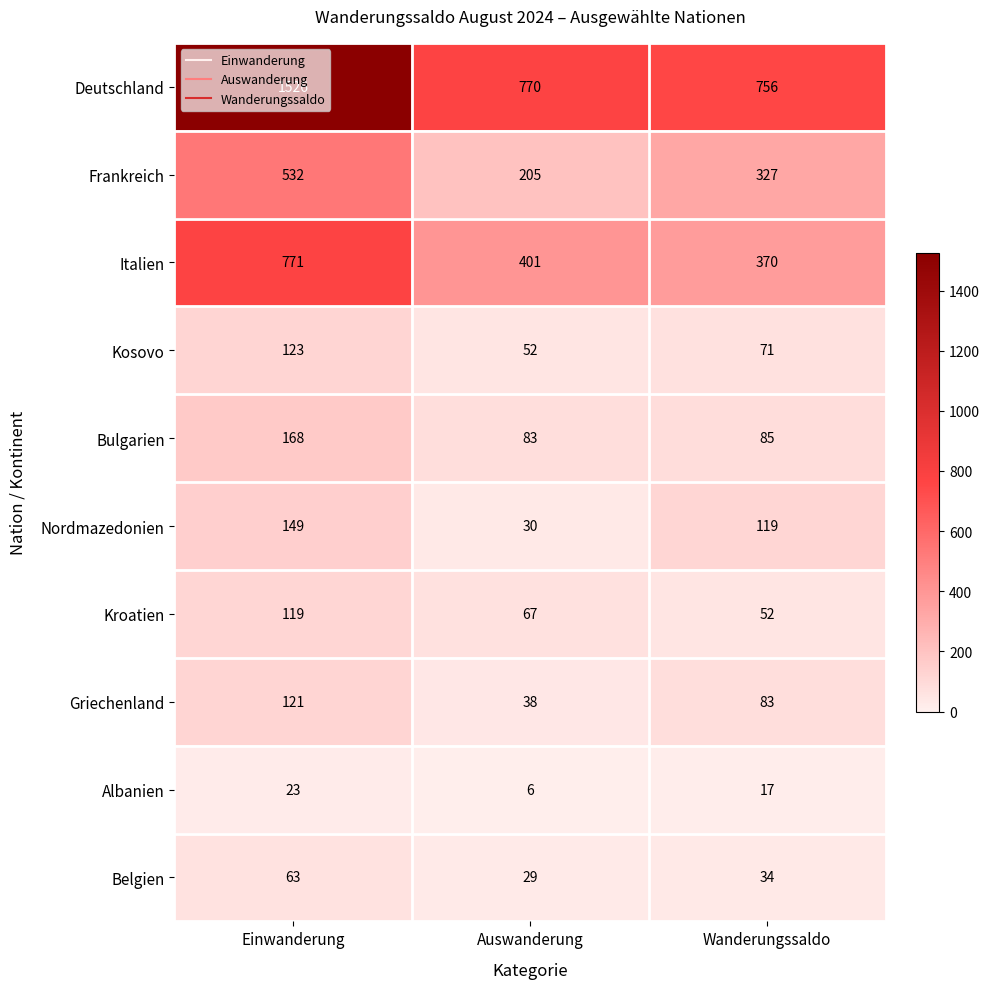

What is the approximate value of Nordmazedonien at Einwanderung, to the nearest 10?

150